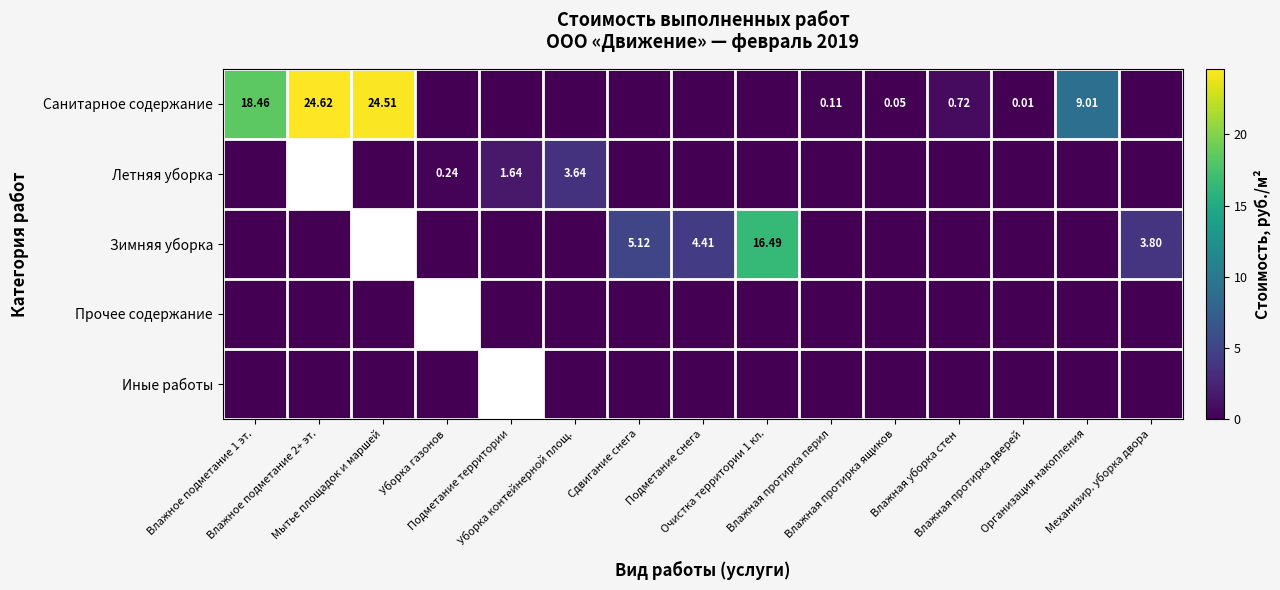

Which series has the widest spread of values?

Санитарное содержание